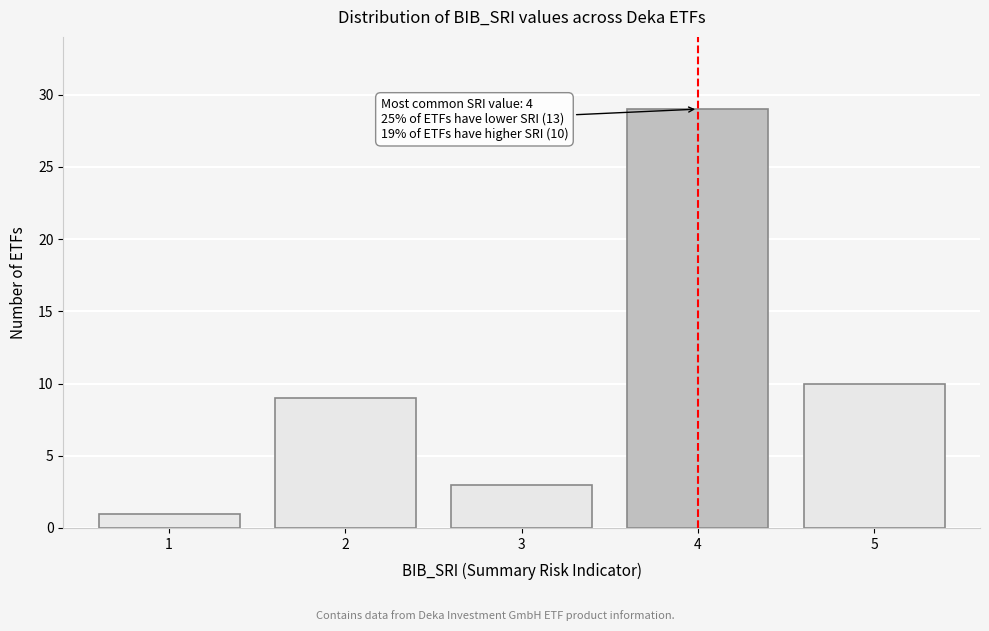

Reading left to right, extract all data points from this chart.

1=1	2=9	3=3	4=29	5=10